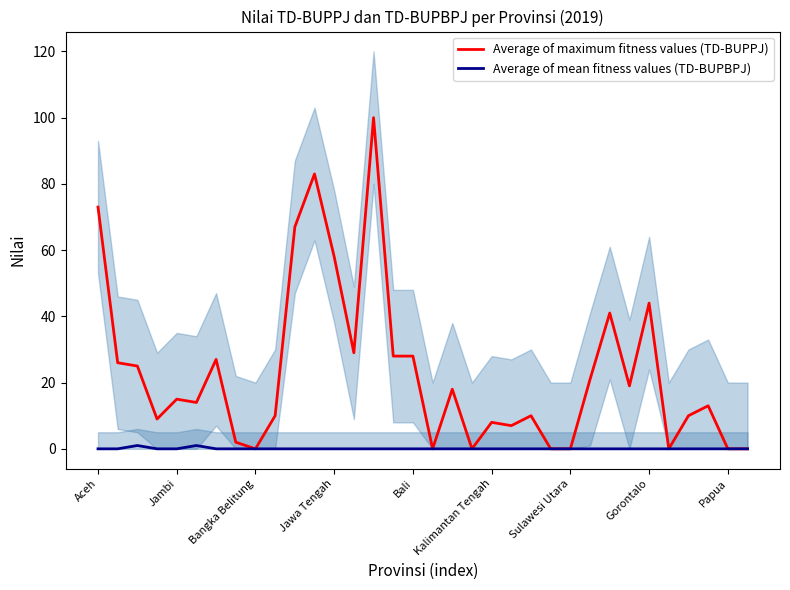

True or false: Average of mean fitness values (TD-BUPBPJ) and Average of maximum fitness values (TD-BUPPJ) intersect in this chart.

False